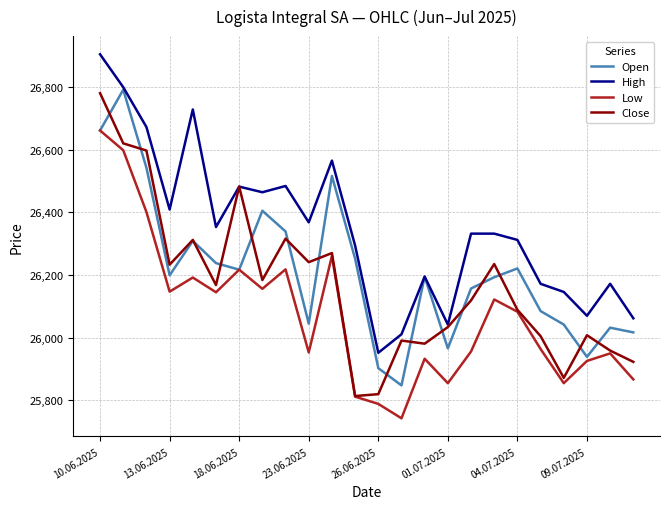

Rank the series by their average value, from lowest to highest.

Low, Close, Open, High